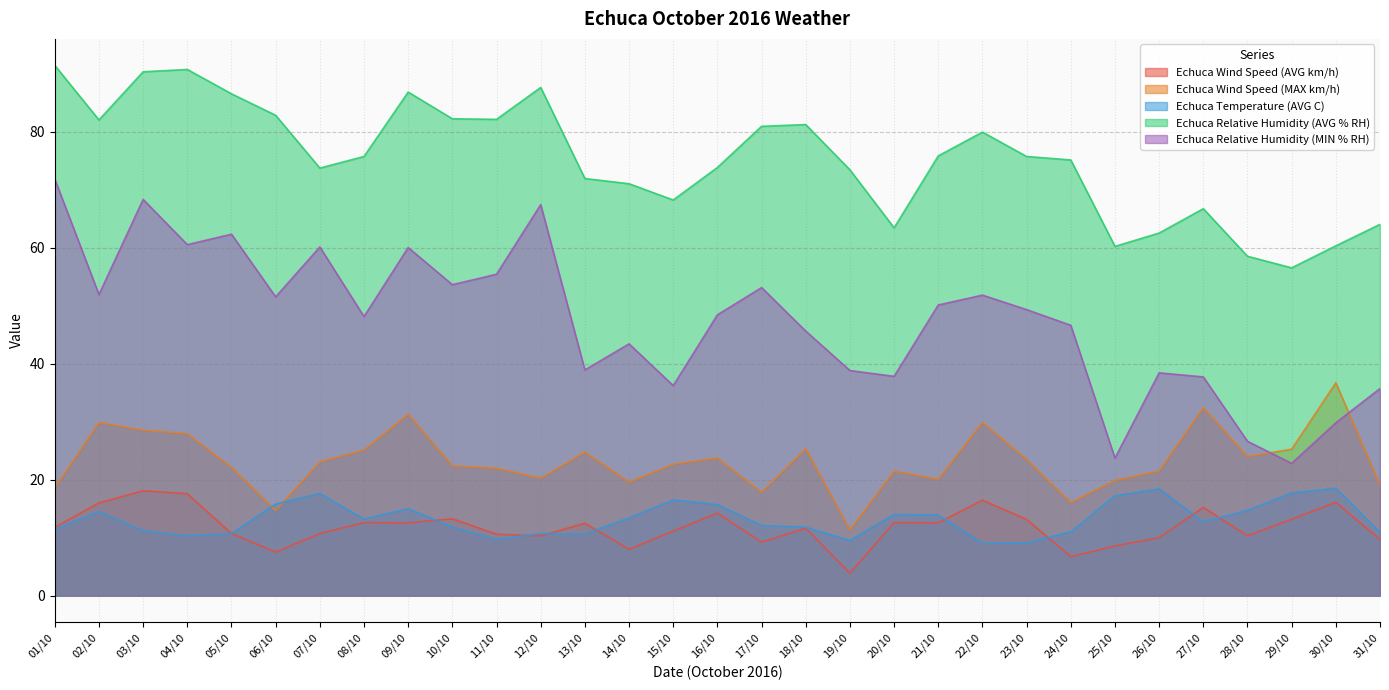

What is the approximate value of Echuca Wind Speed (AVG km/h) at 12/10?

10.3